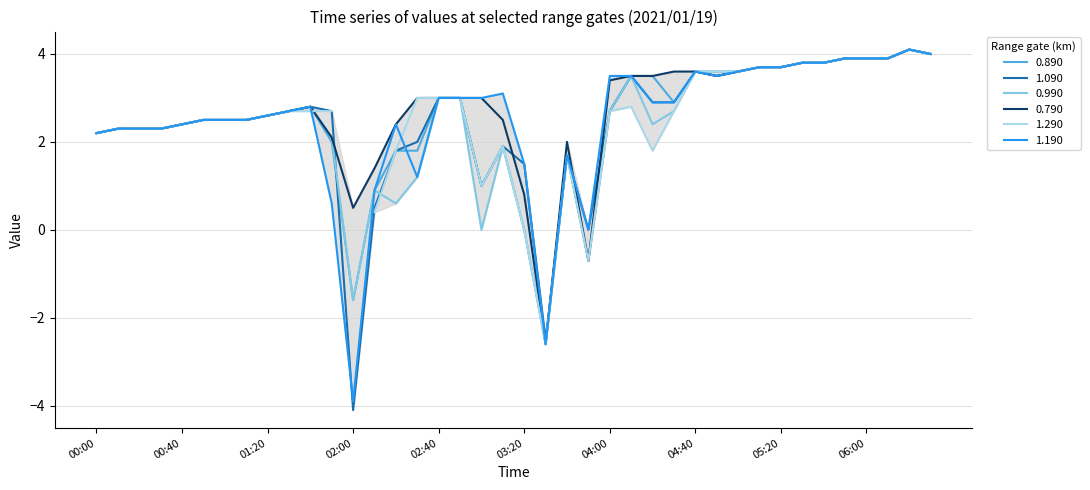

What is the value of the 1.190 point at the 36th from the left?

3.9